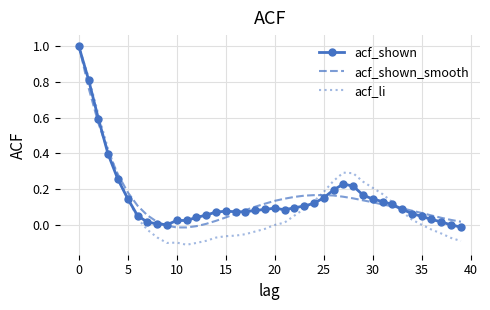

What is the greatest value displayed?

1.0